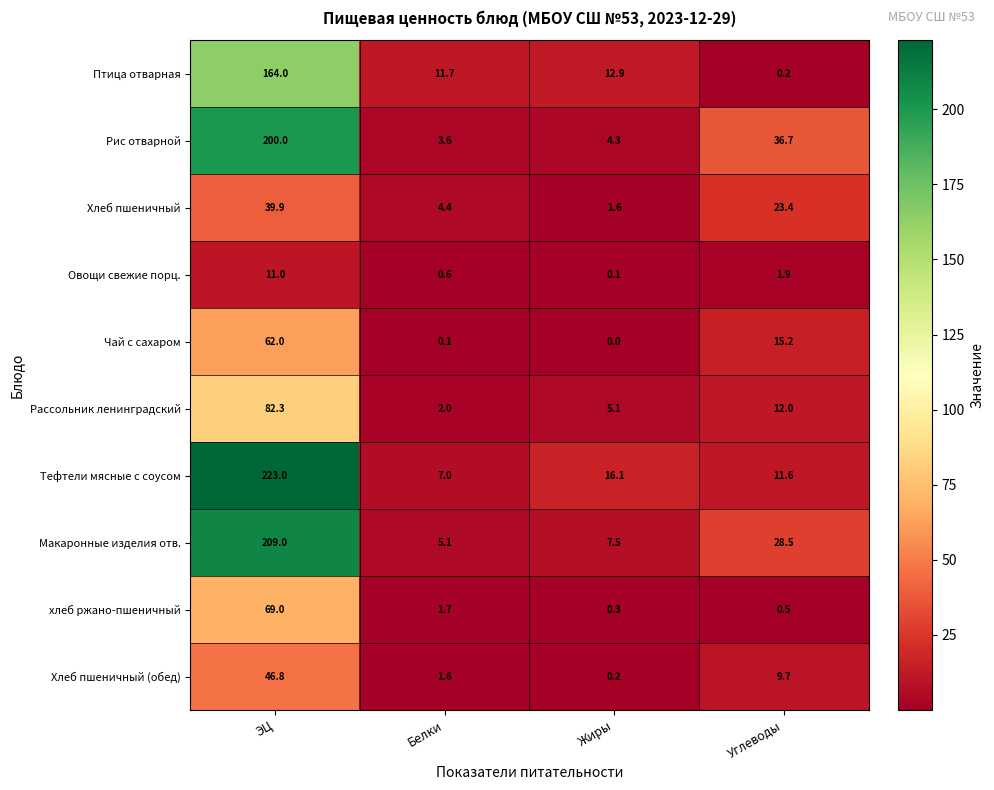

Which label corresponds to the largest value in the chart?

ЭЦ